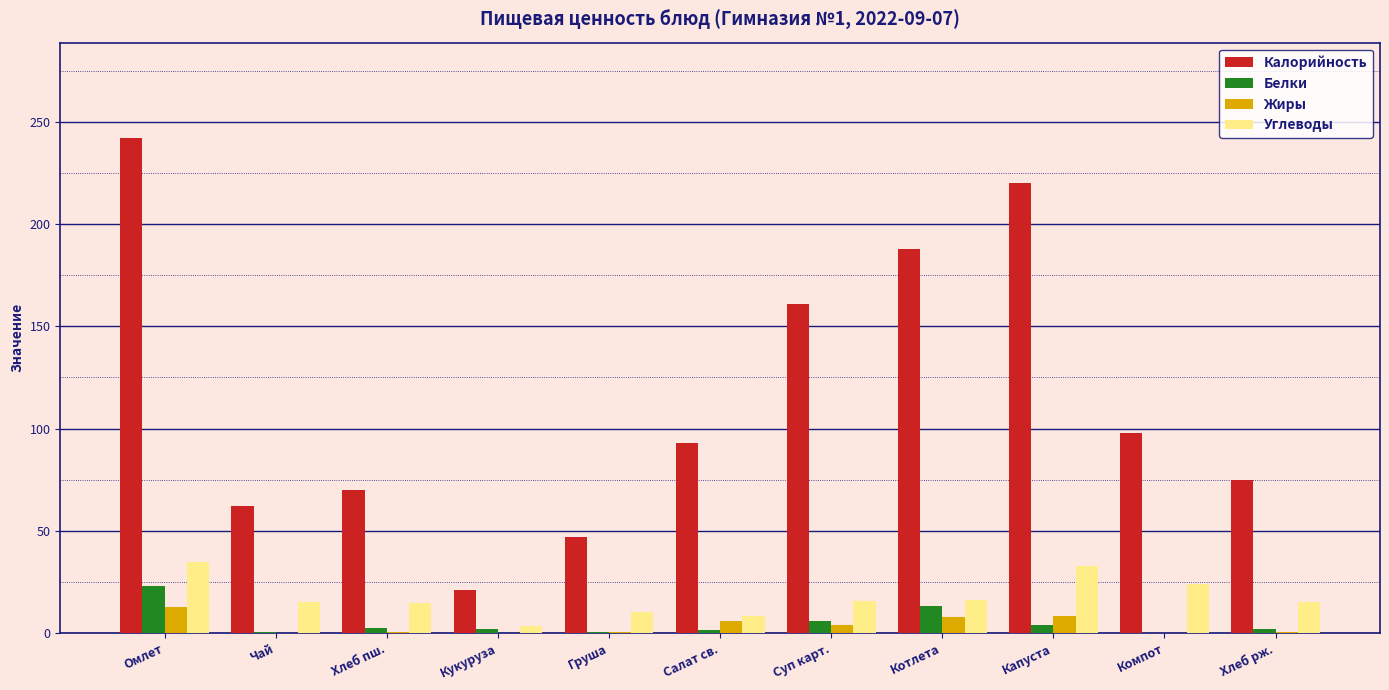

How many series are shown in this chart?

4